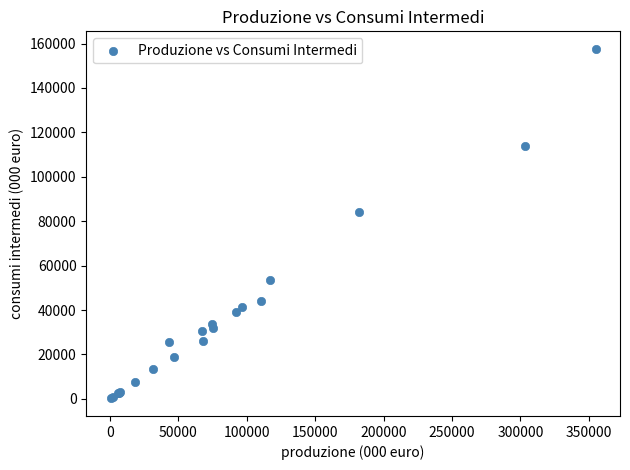

What Y value in the scatter plot is closest to 78898?

84068.7